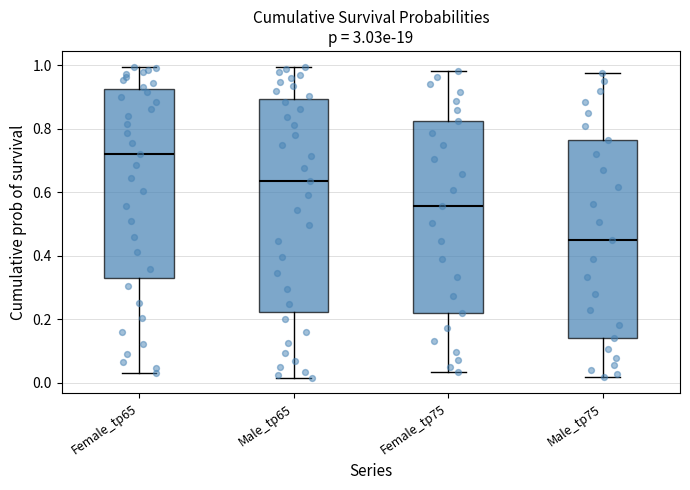

Comparing the boxes themselves (not the whiskers), which one is the tallest?

Male_tp65